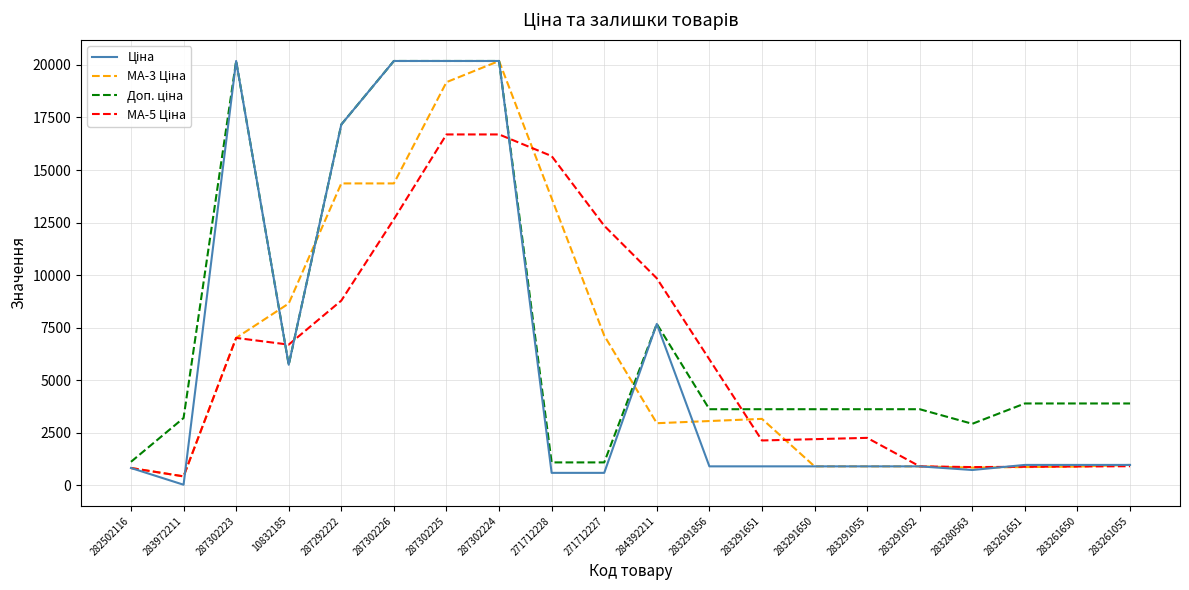

What is the greatest value displayed?

20186.0